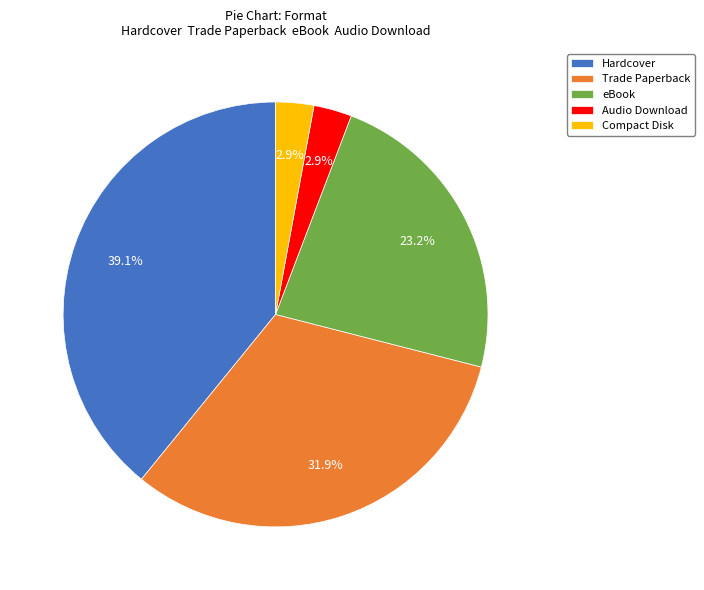

To the nearest percent, what is the average slice percentage?

20%